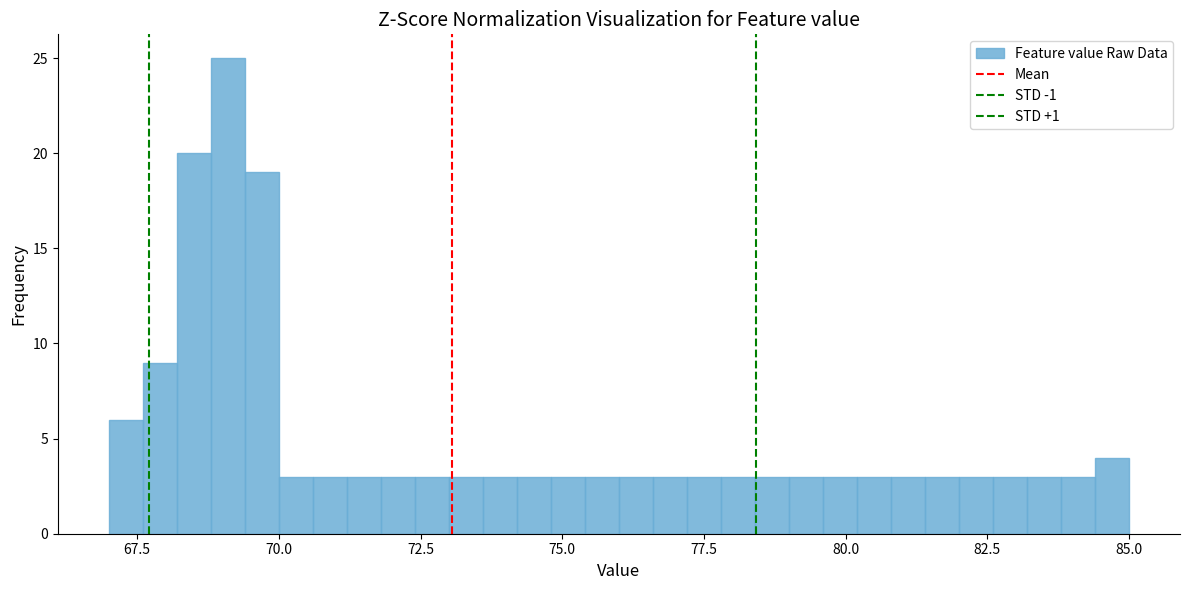

Read against the x-axis, roughly where is the centre of the tallest bar?

69.0